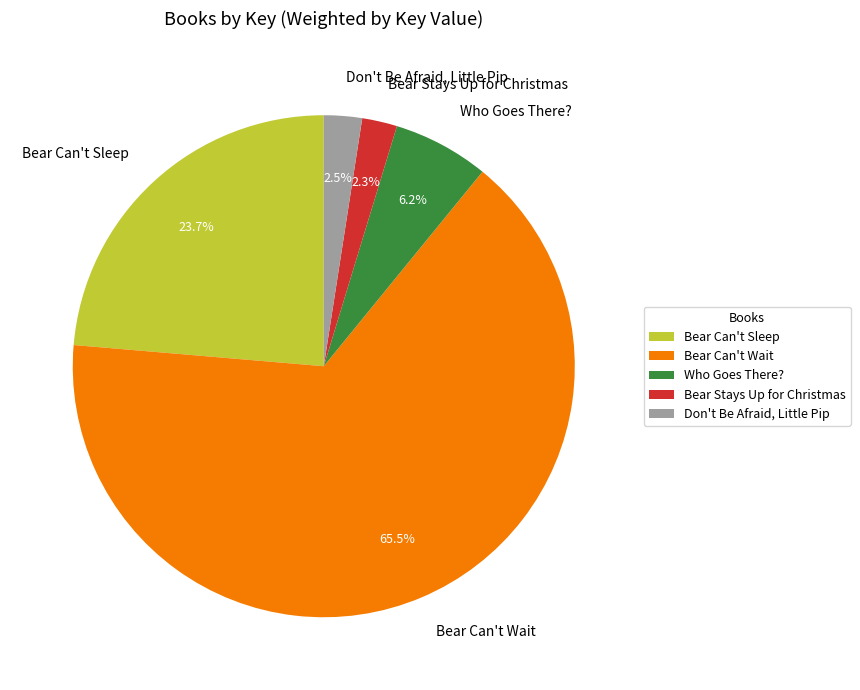

Which has a higher value, Bear Stays Up for Christmas or Bear Can't Sleep?

Bear Can't Sleep